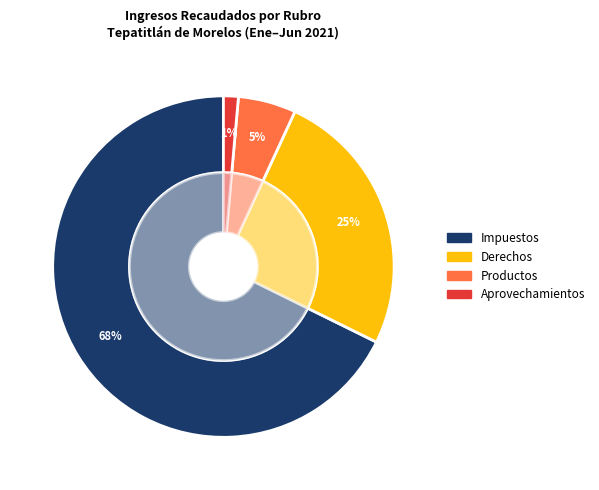

What percentage is the Productos slice, to the nearest percent?

5%